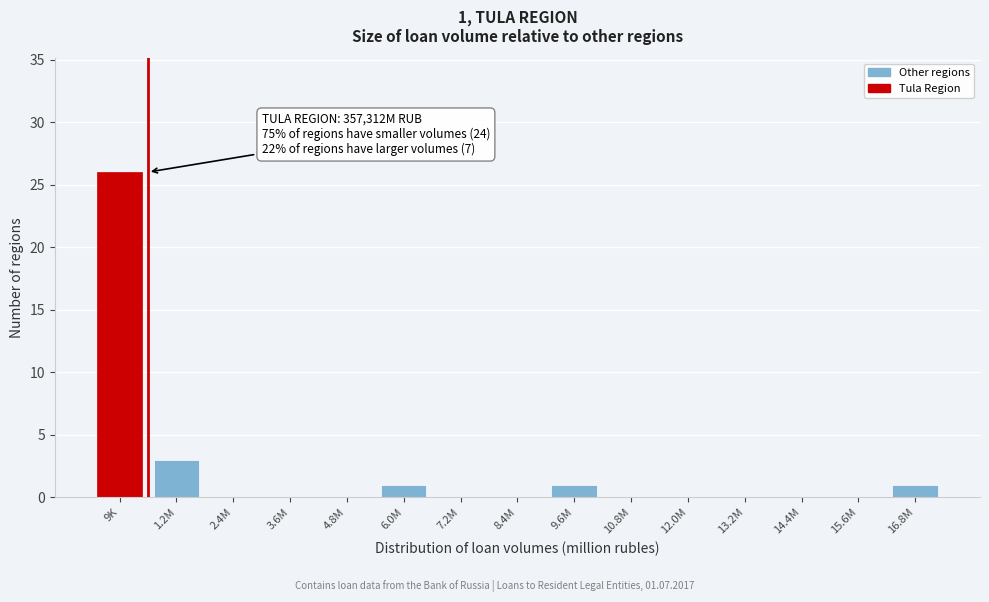

Reading left to right, transcribe all the data shown in this chart.

9K=26	1.2M=3	2.4M=0	3.6M=0	4.8M=0	6.0M=1	7.2M=0	8.4M=0	9.6M=1	10.8M=0	12.0M=0	13.2M=0	14.4M=0	15.6M=0	16.8M=1